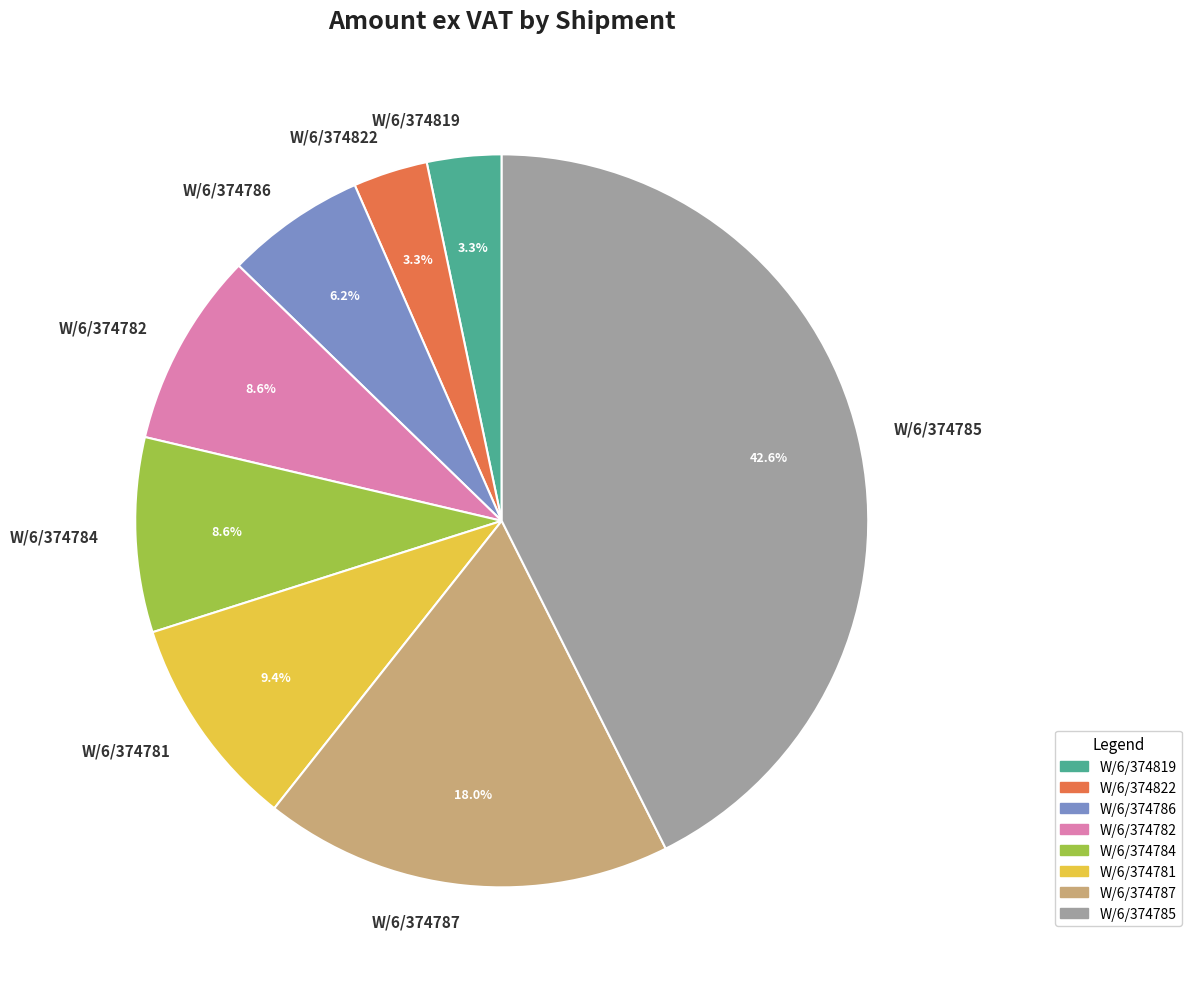

How many slices are in this pie chart?

8